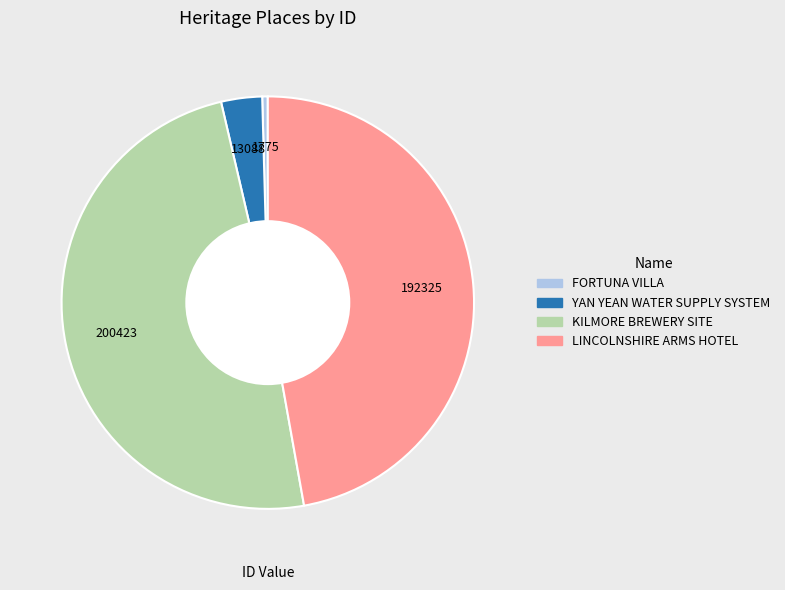

Is the sum of LINCOLNSHIRE ARMS HOTEL and KILMORE BREWERY SITE greater than half?

Yes